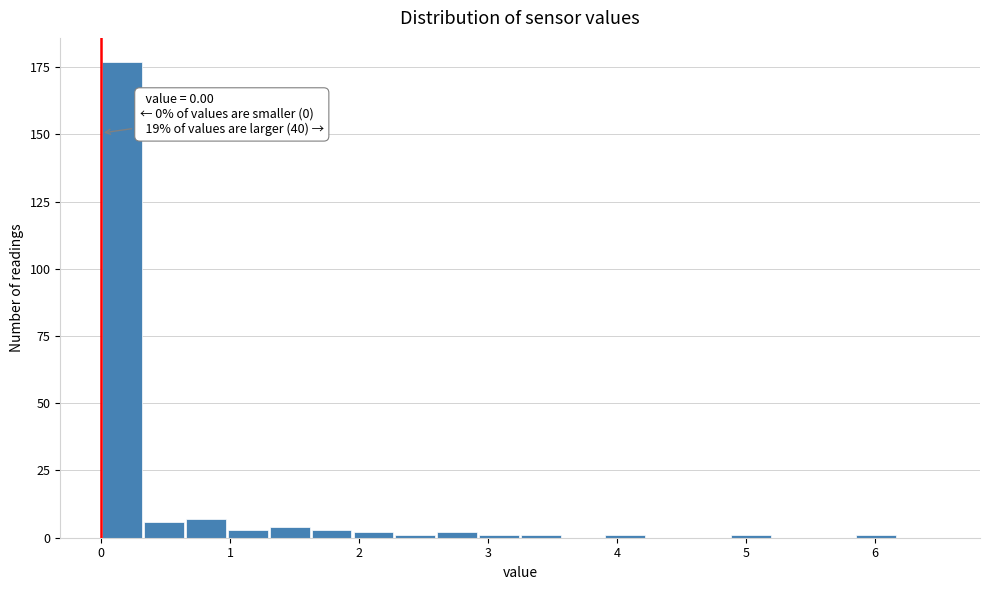

Read against the x-axis, roughly where is the centre of the tallest bar?

0.2